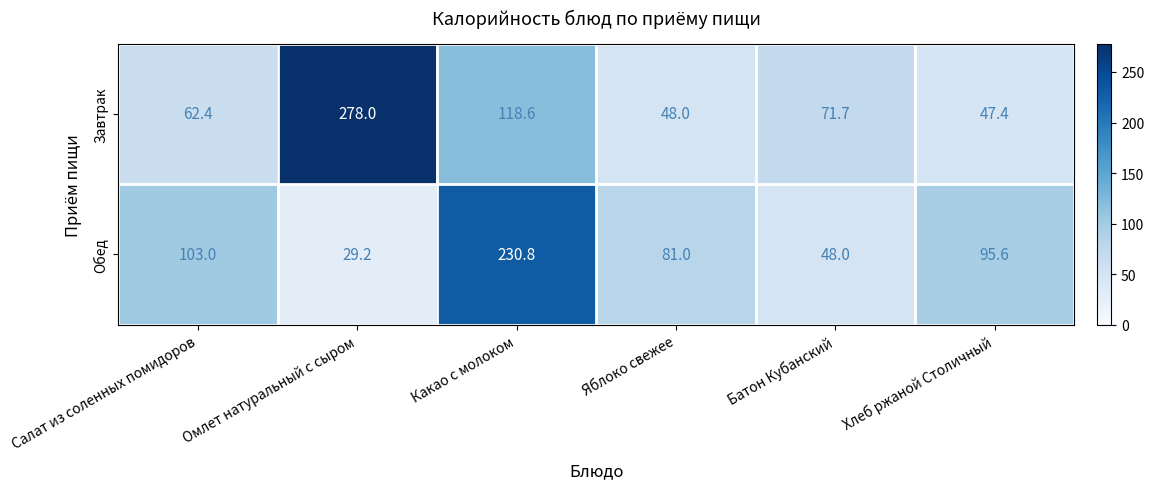

What is the sum of all Обед values?

587.6